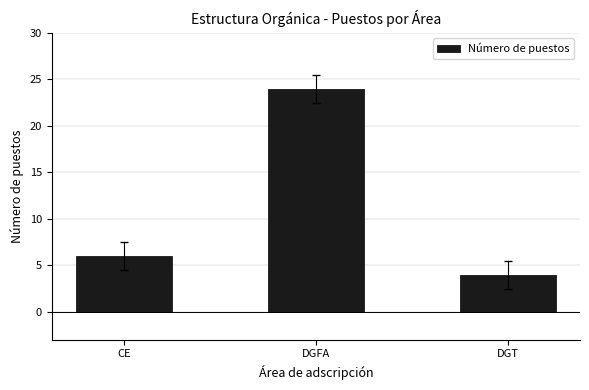

What is the label of the 3rd bar from the left?

DGT